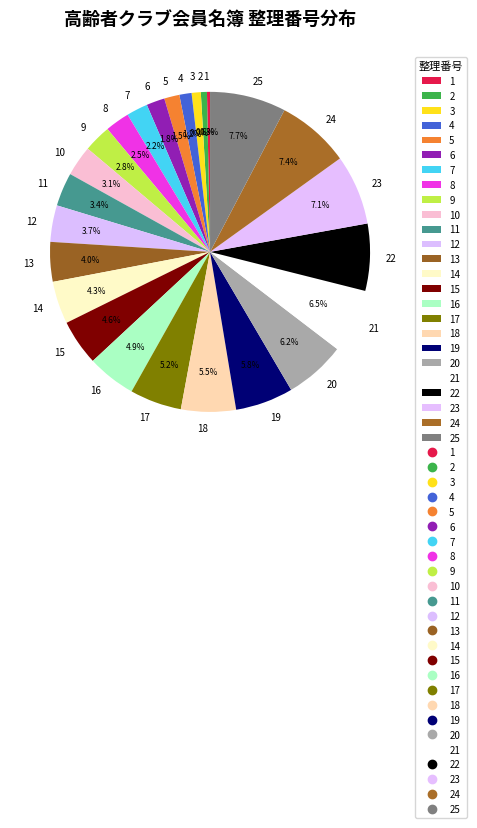

True or false: 10 accounts for 3% of the total.

True